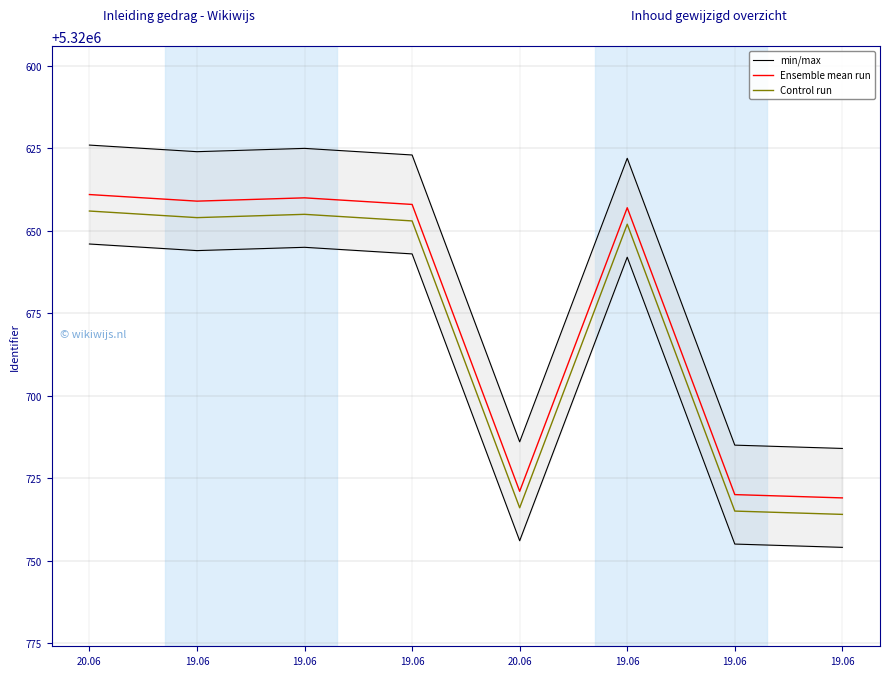

Reading right to left, what are all the values shown in this chart?

min/max: 5320746	5320745	5320658	5320744	5320657	5320655	5320656	5320654
Ensemble mean run: 5320731	5320730	5320643	5320729	5320642	5320640	5320641	5320639
Control run: 5320736	5320735	5320648	5320734	5320647	5320645	5320646	5320644